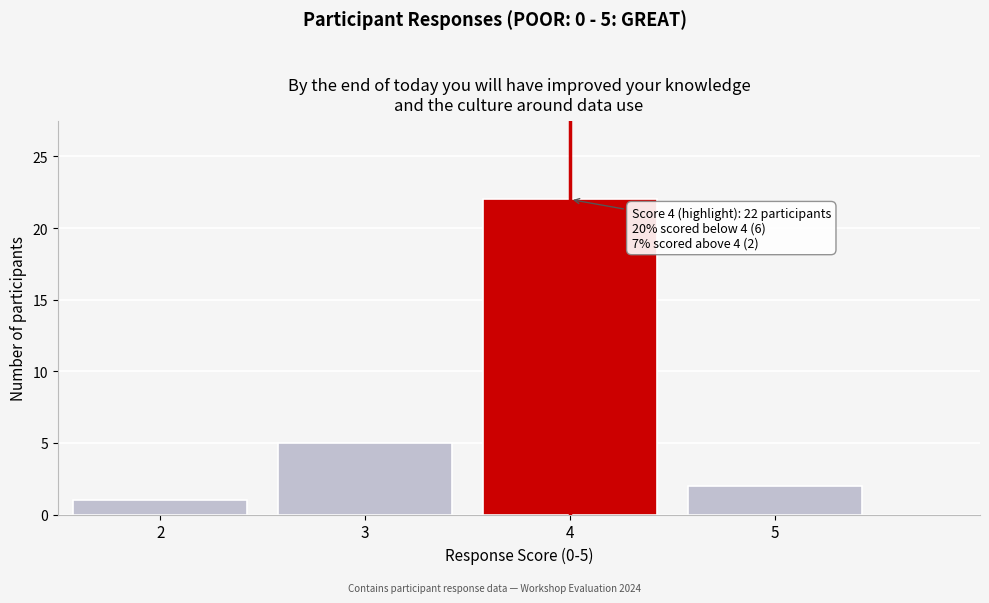

Over which range of the x-axis is the bar tallest?

3.5 to 4.5